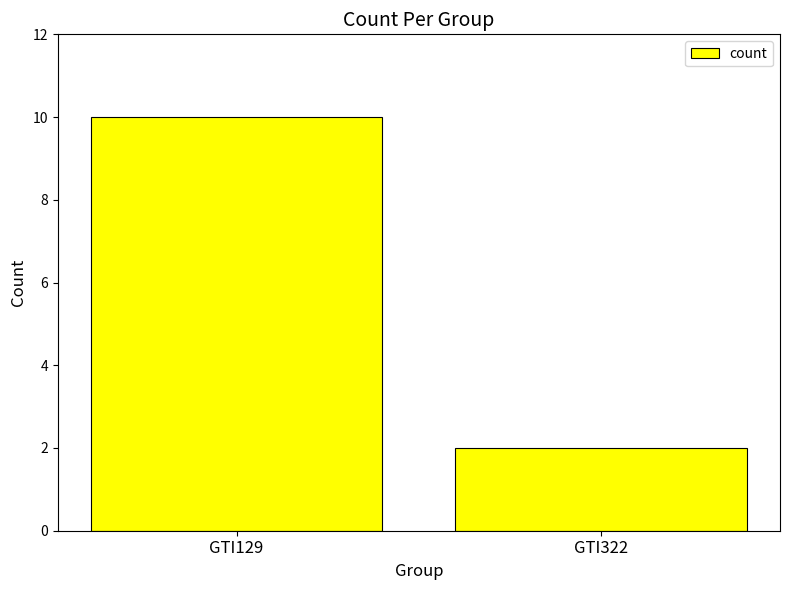

Reading left to right, extract all data points from this chart.

10	2